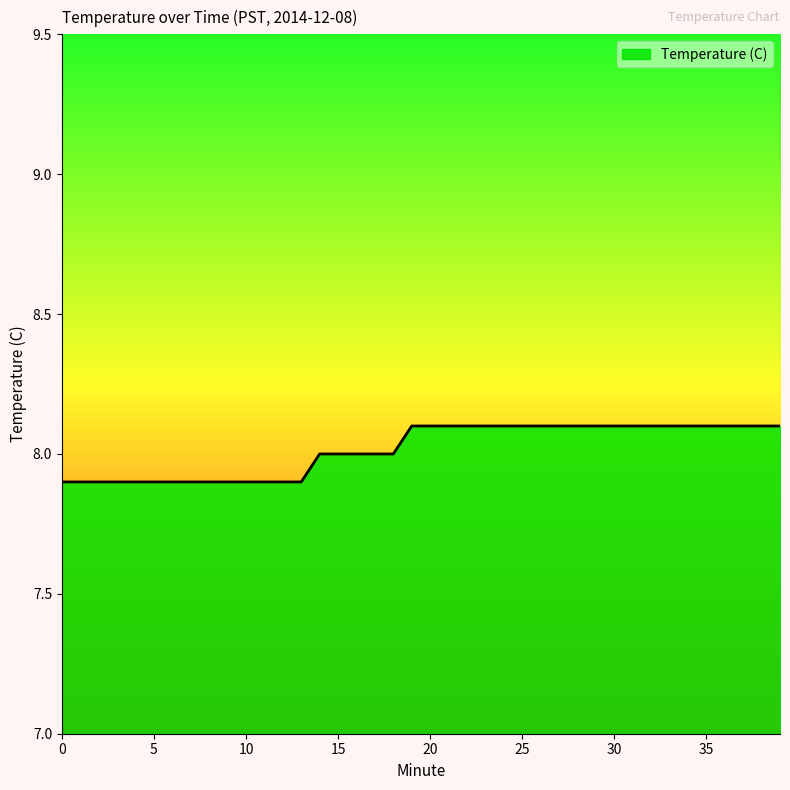

What is the maximum value shown in the chart?

8.1